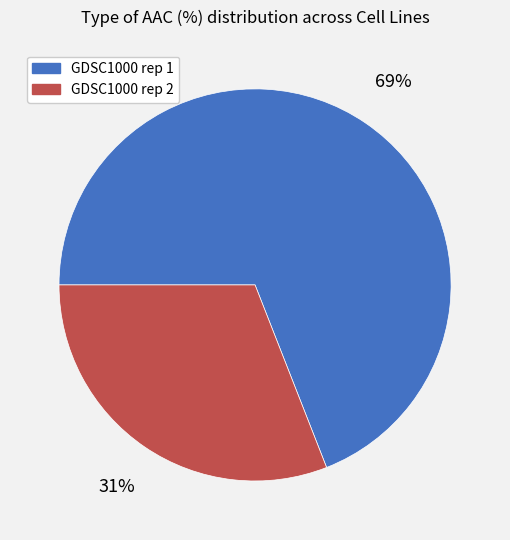

Does any single category account for the majority?

Yes